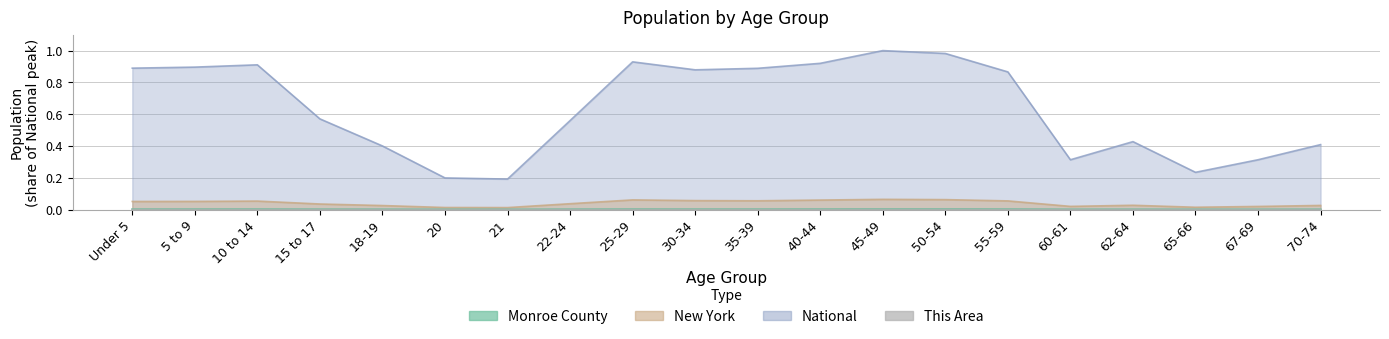

Reading left to right, transcribe all the data shown in this chart.

This Area: 0.0	0.0	0.0	0.0	0.0	0.0	0.0	0.0	0.0	0.0	0.0	0.0	0.0	0.0	0.0	0.0	0.0	0.0	0.0	0.0
Monroe County: 0.0	0.0	0.0	0.0	0.0	0.0	0.0	0.0	0.0	0.0	0.0	0.0	0.0	0.0	0.0	0.0	0.0	0.0	0.0	0.0
New York: 0.1	0.1	0.1	0.0	0.0	0.0	0.0	0.0	0.1	0.1	0.1	0.1	0.1	0.1	0.1	0.0	0.0	0.0	0.0	0.0
National: 0.9	0.9	0.9	0.6	0.4	0.2	0.2	0.6	0.9	0.9	0.9	0.9	1.0	1.0	0.9	0.3	0.4	0.2	0.3	0.4